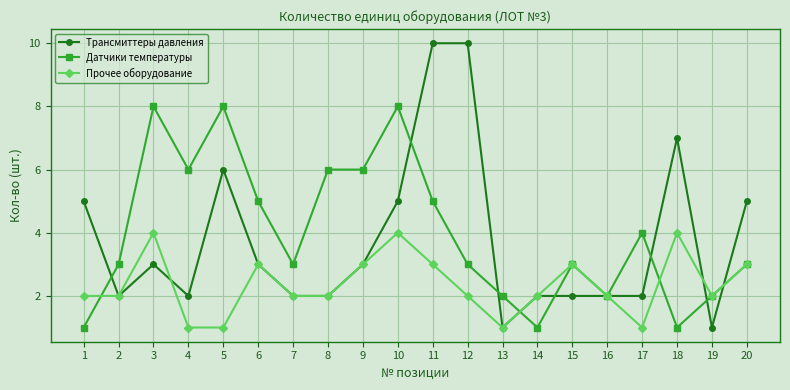

Where is the first local minimum for Трансмиттеры давления?

2